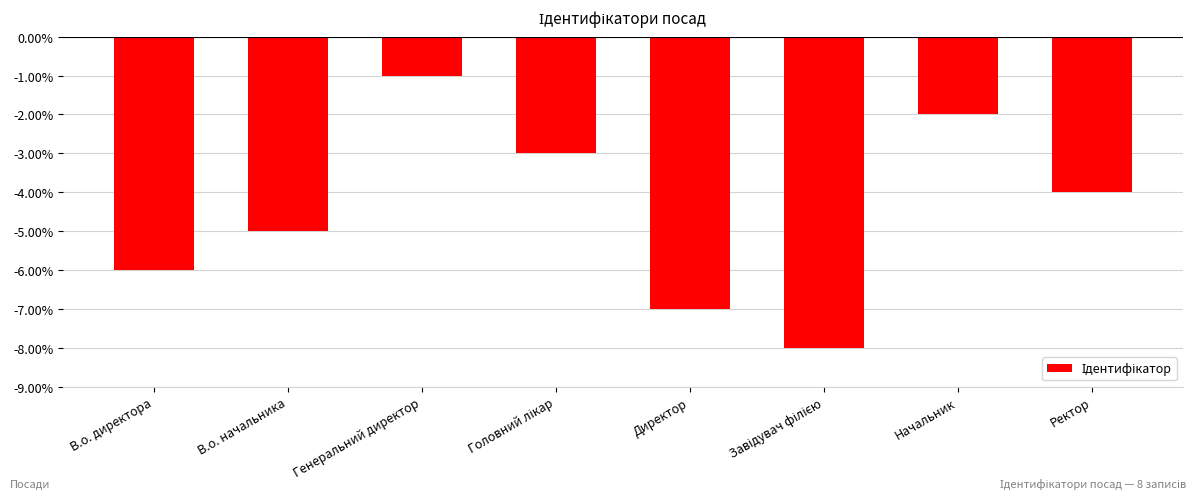

How many values are between -6 and -2?

5